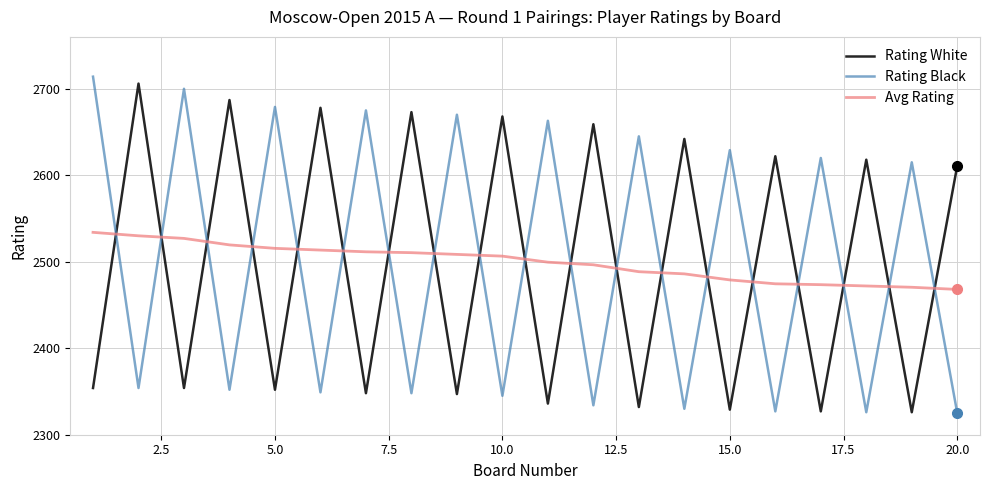

Which series has the largest range (max minus min)?

Rating Black